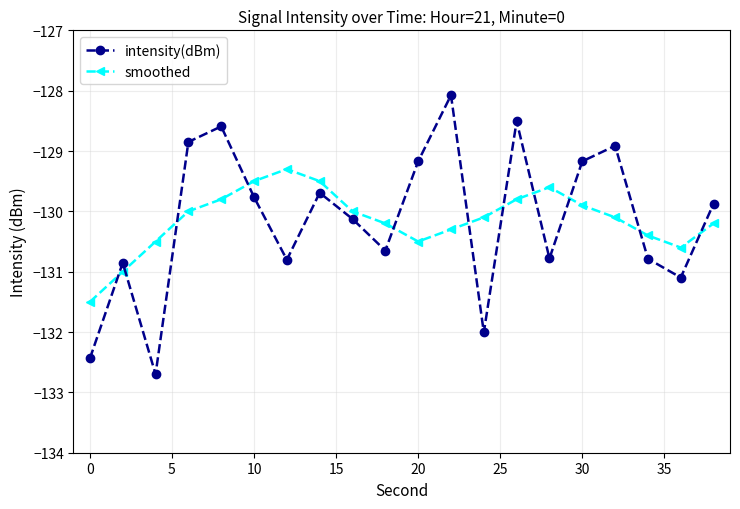

How many distinct data groups are displayed?

2